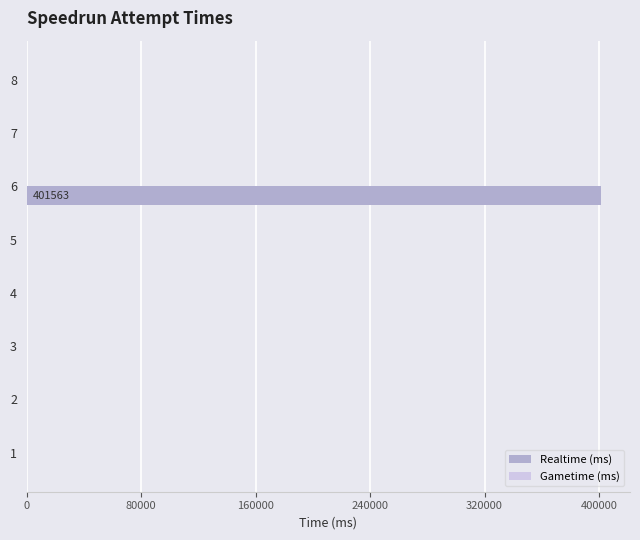

What is the sum of all values?

401563